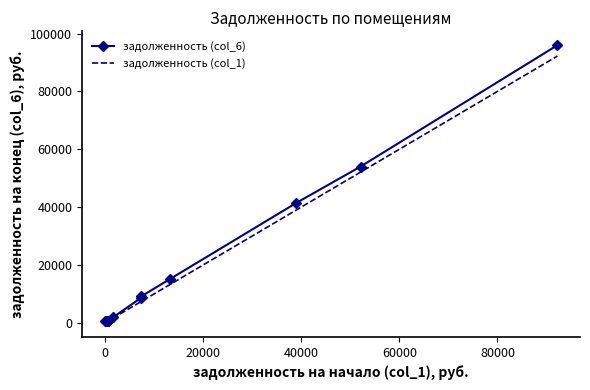

Which series has the widest spread of values?

задолженность (col_6)